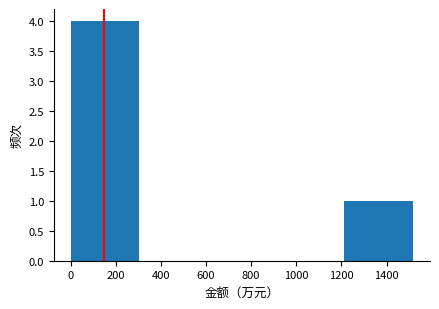

What is the height of the bar covering 1220 to 1520 on the x-axis? Neither the bar edges nor the heights are printed on the chart, so give them approximately, as read against the axes.

1